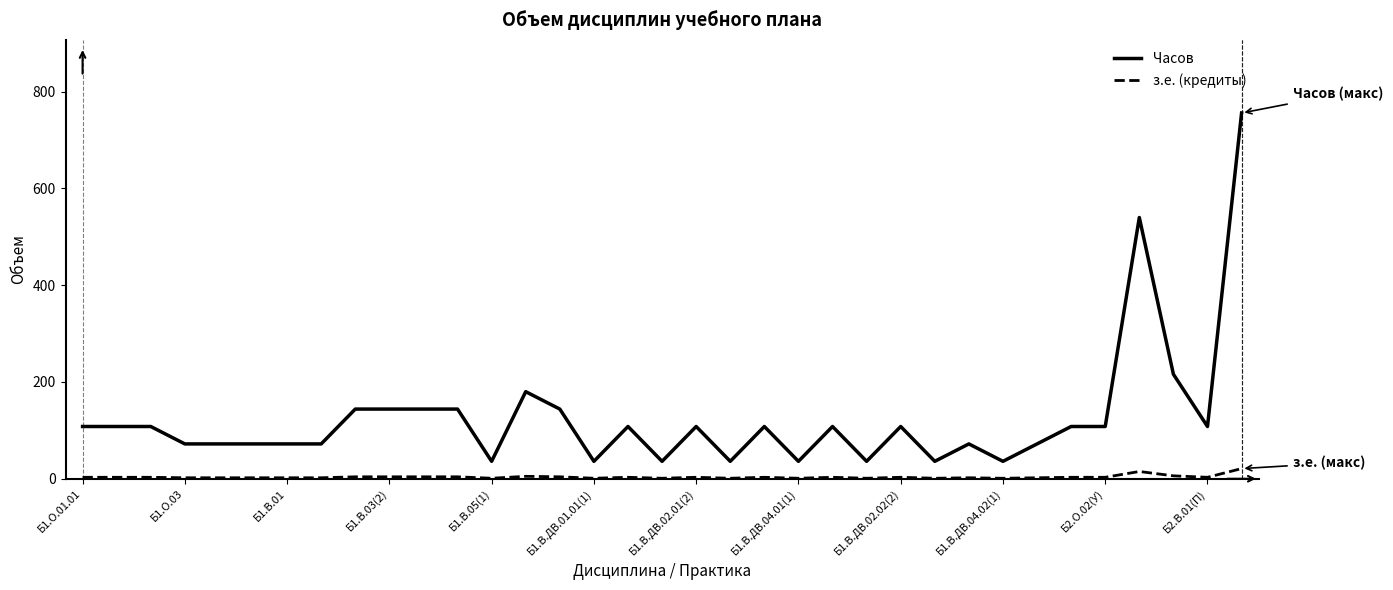

What is the maximum value for з.е. (кредиты)?

21